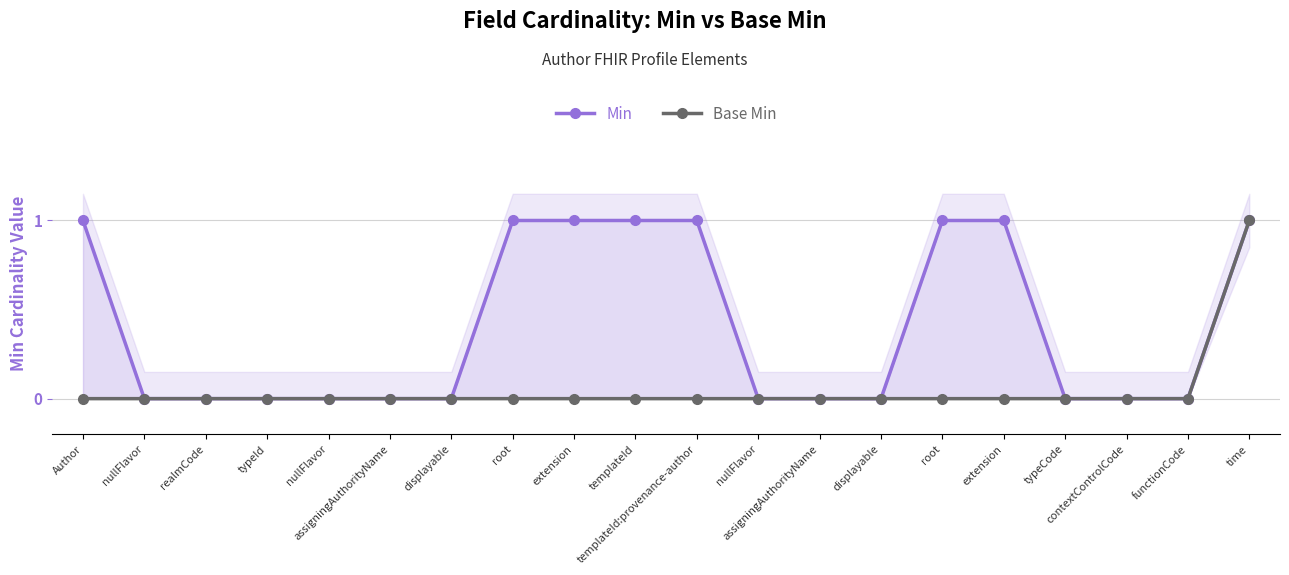

What is the difference between the Min values at contextControlCode and extension?

1